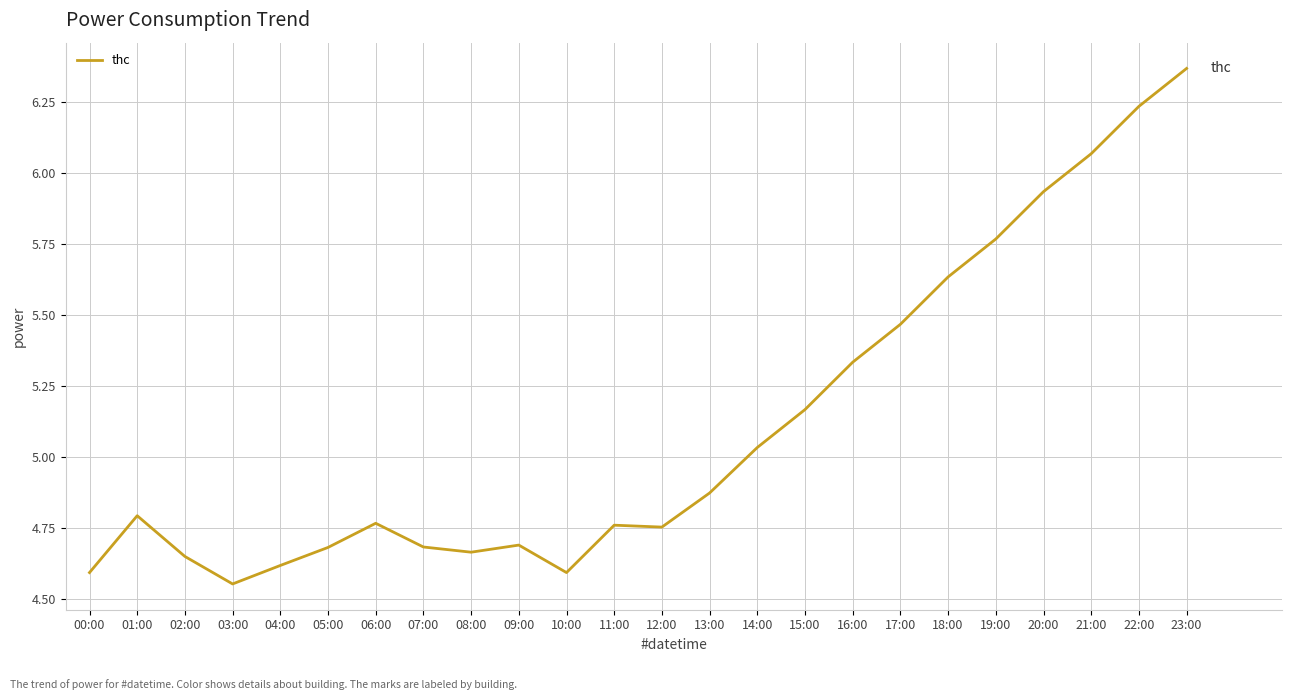

What is the difference between the maximum and minimum values?

1.8